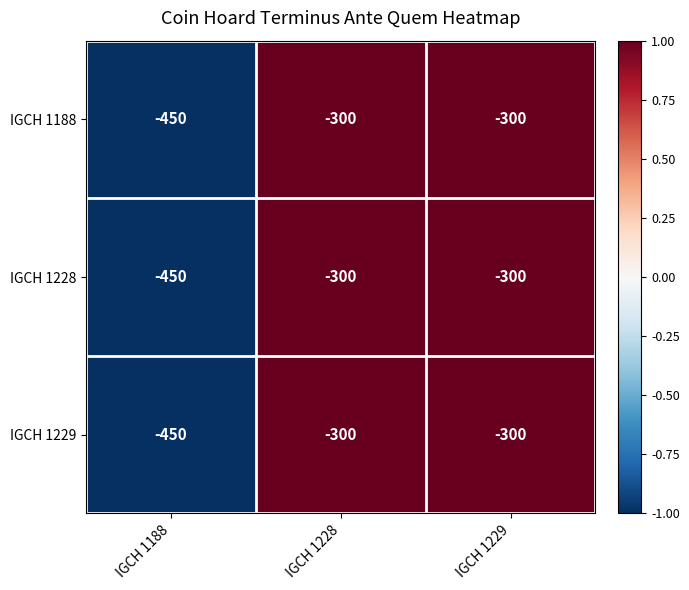

What is the total value across all series at IGCH 1228?

-900